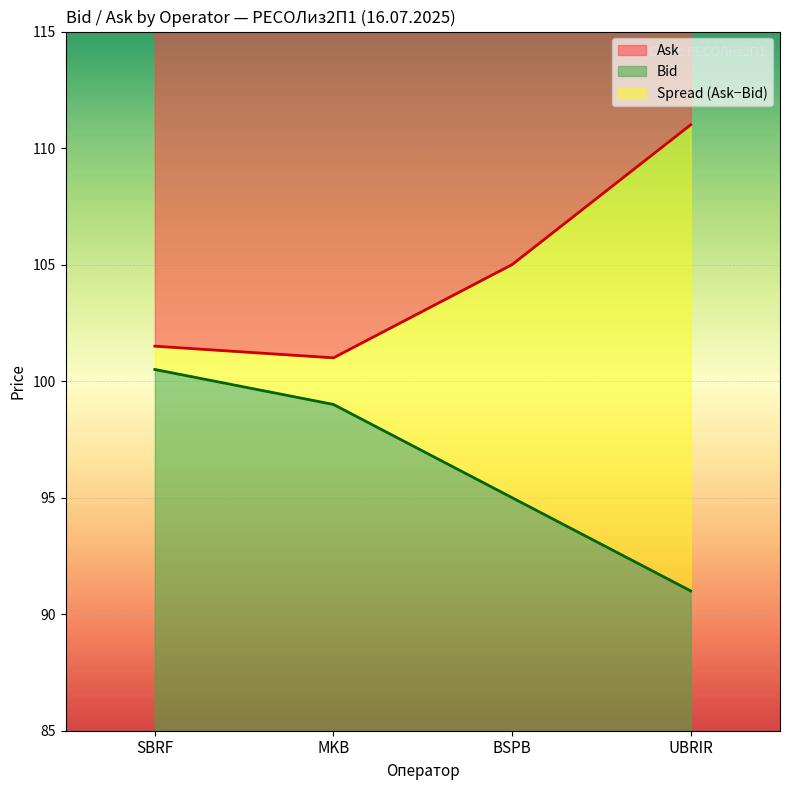

What is the minimum value for Bid?

6.0